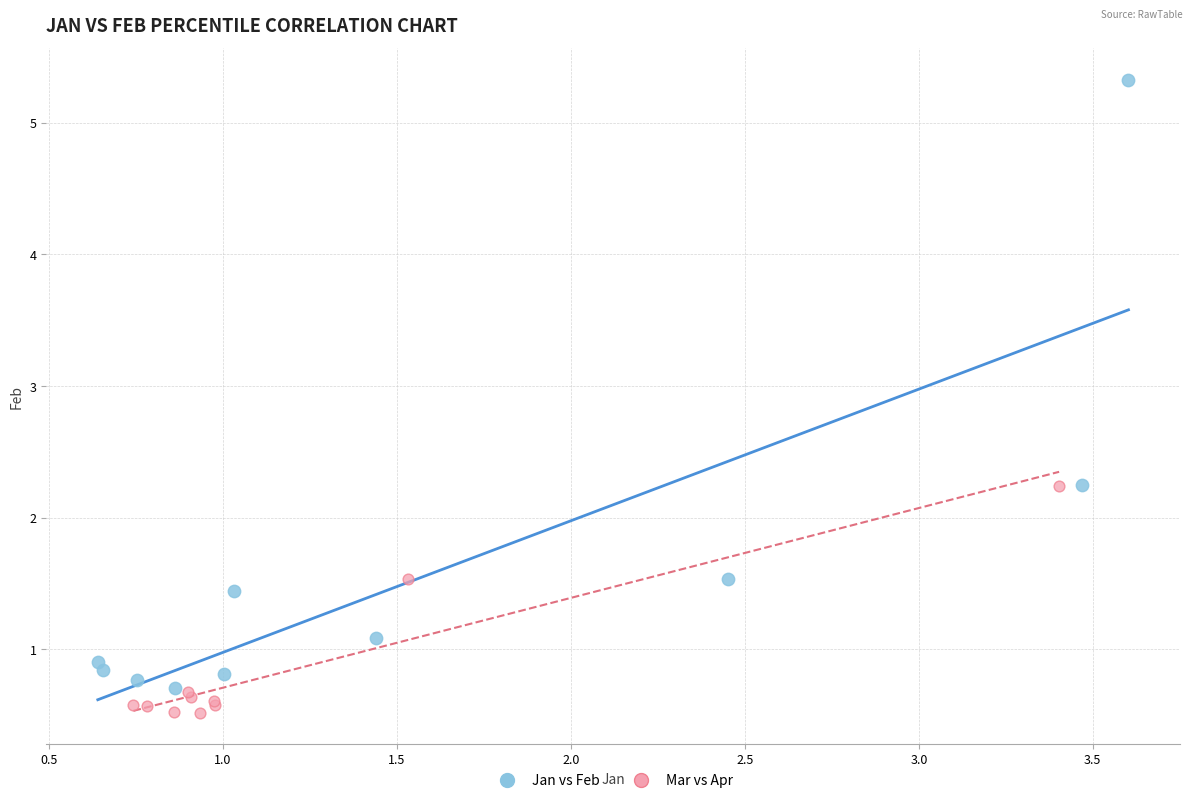

Which series contains the highest Y value?

Jan vs Feb